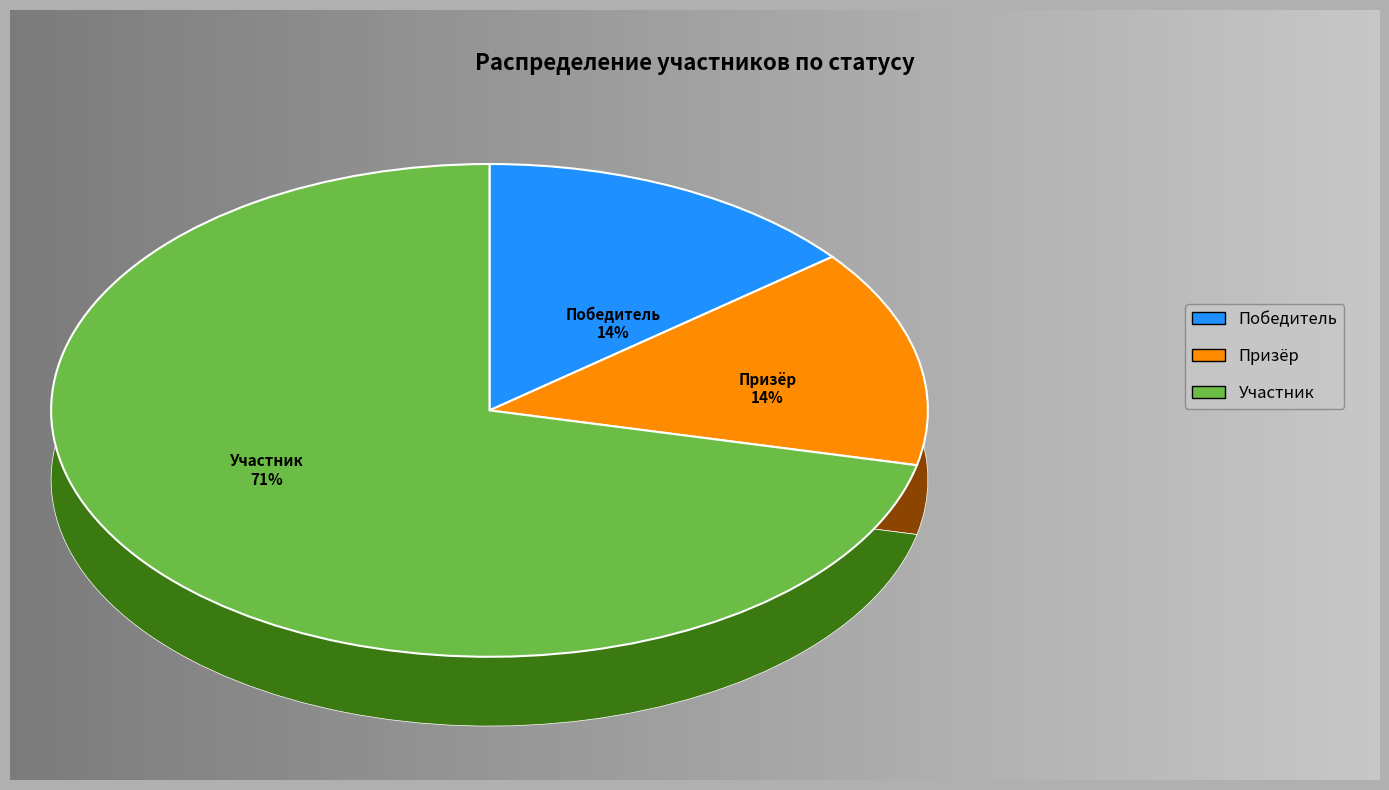

To the nearest percent, what percentage of the pie is Призёр?

14%